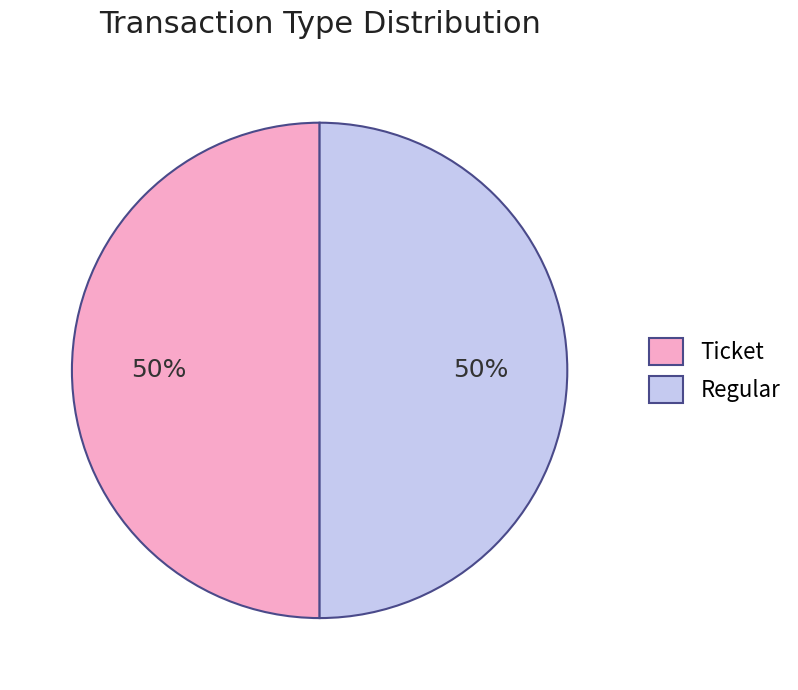

To the nearest percent, what is the average slice percentage?

50%